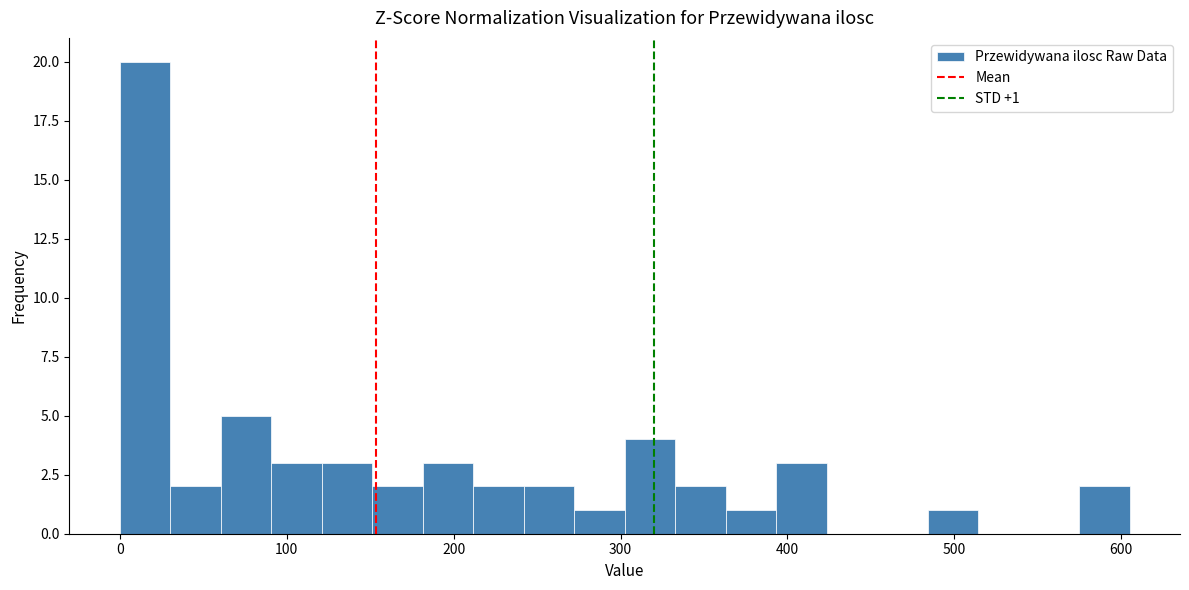

Around what value on the x-axis is the tallest bar? Give the approximate position of its centre, as read against the axis.

20